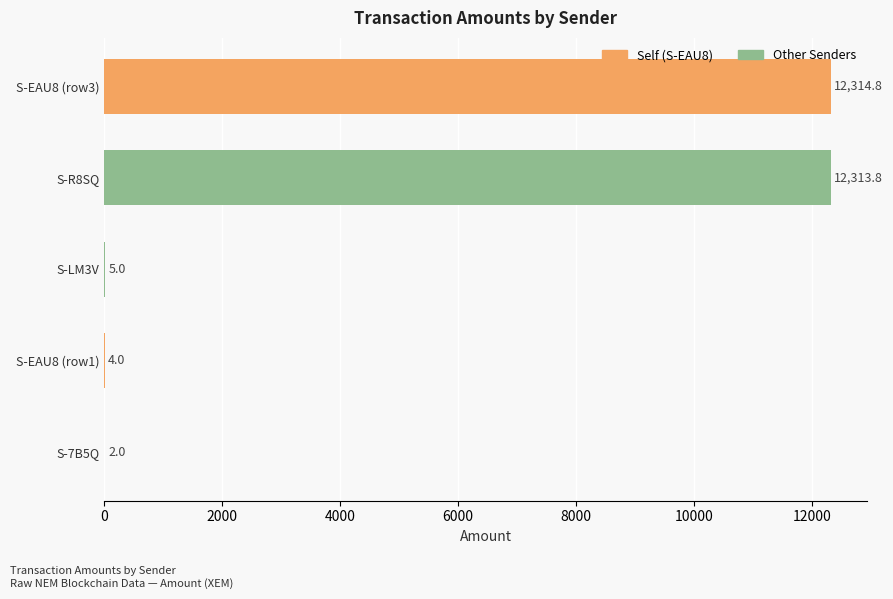

What is the approximate value at S-EAU8 (row3)?

12314.8